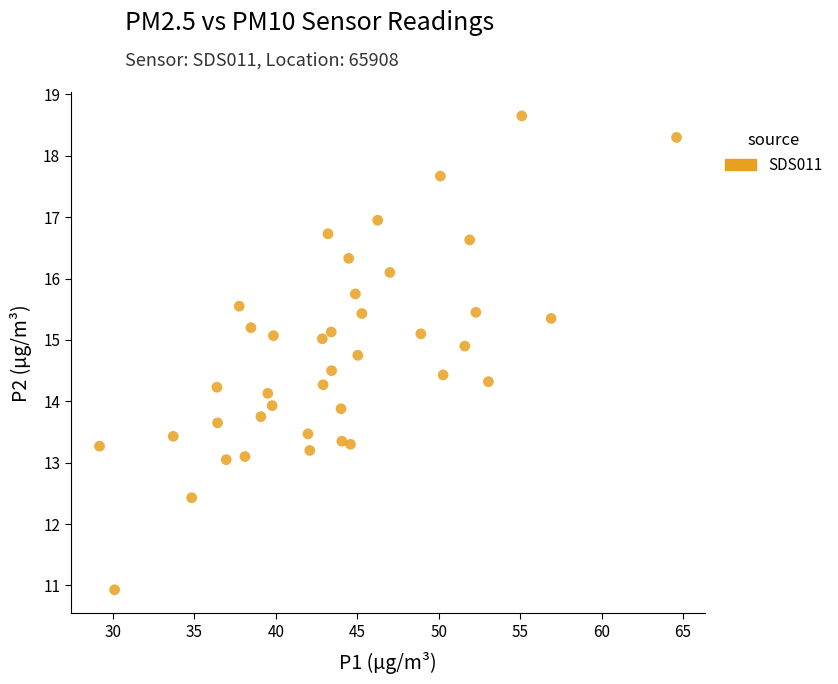

What is the range of X values (max minus min)?

35.4